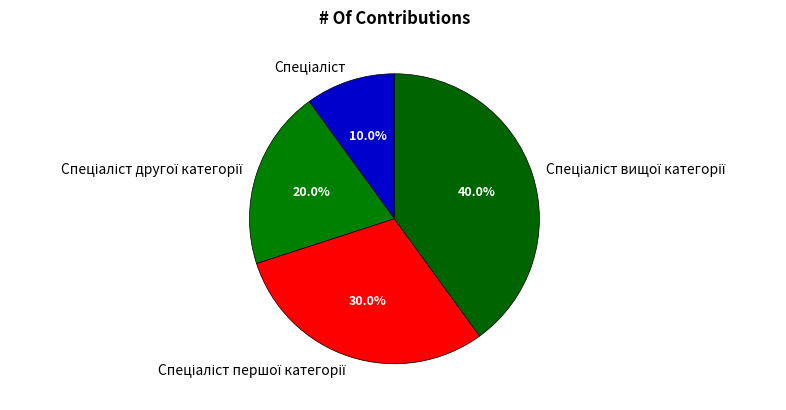

Does any single category account for the majority?

No